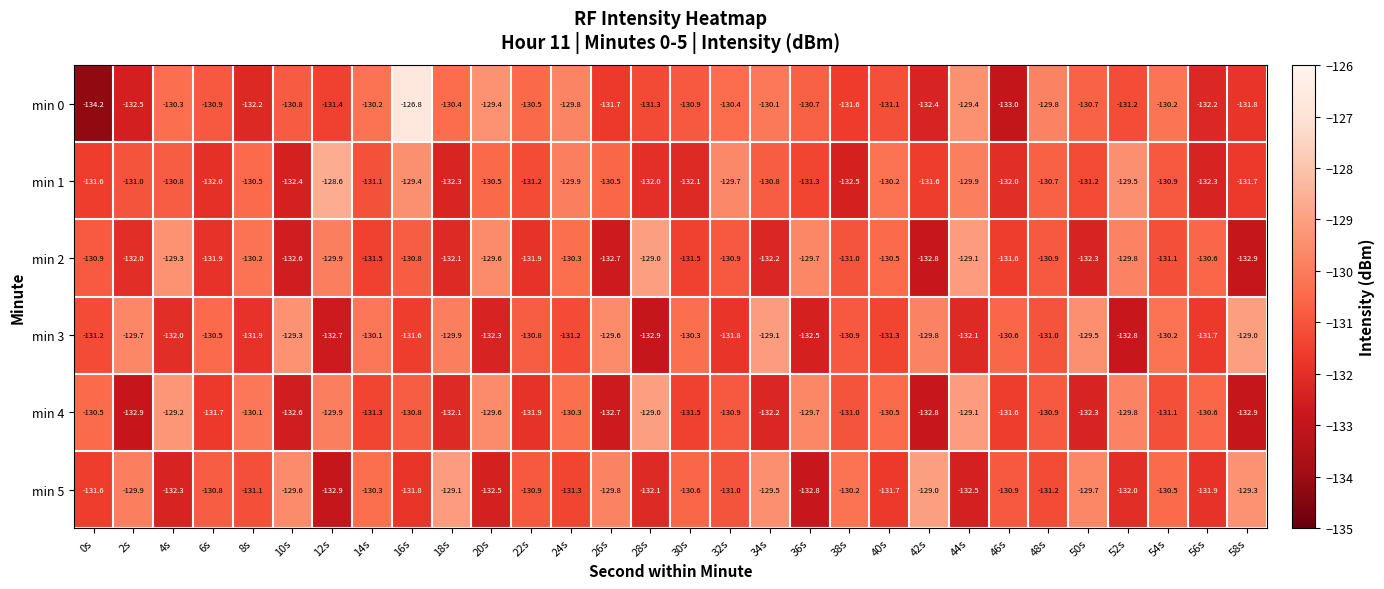

At which category is the sum across all series the highest?

16s